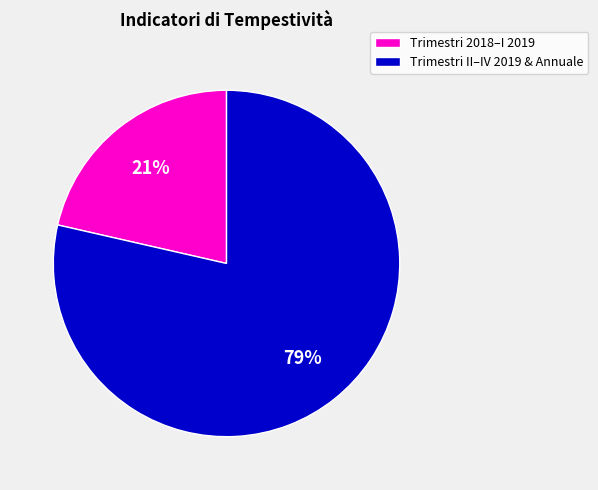

Count the number of slices in the pie.

2